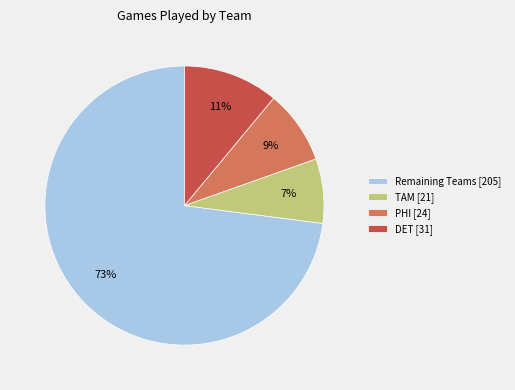

Is it true that TAM [21] is 7% of the pie?

True